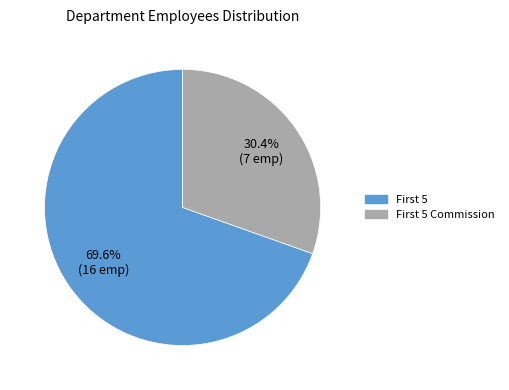

How many slices are in this pie chart?

2